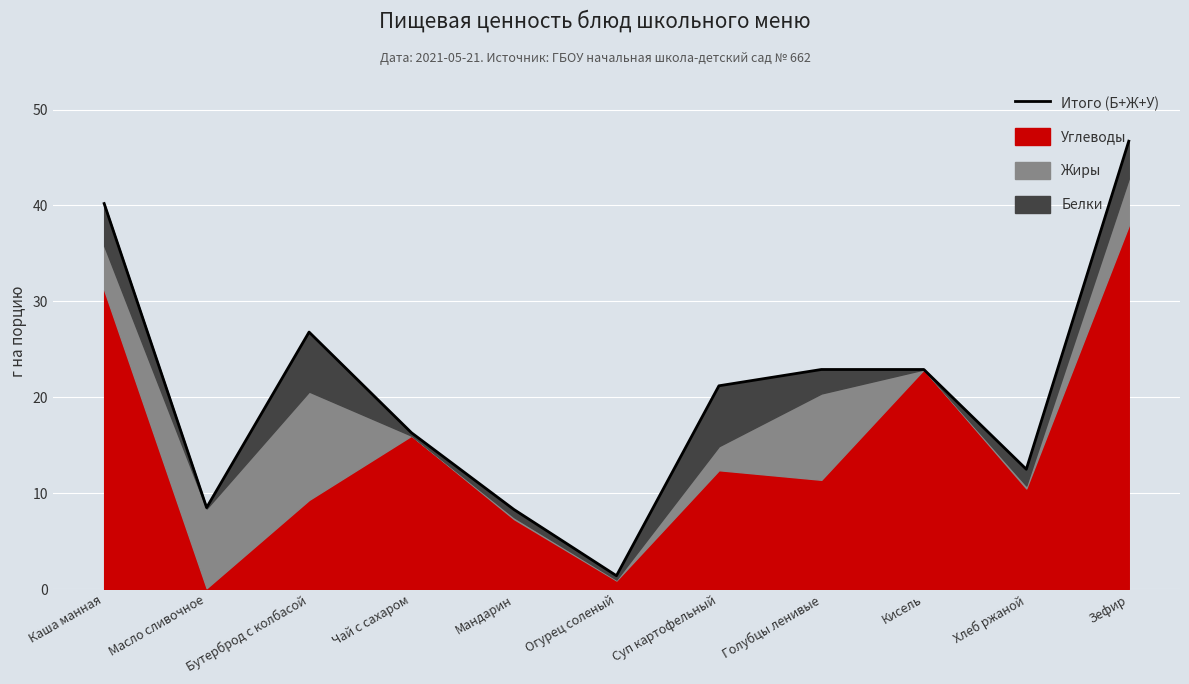

At which label does the data first exceed 21?

Каша манная